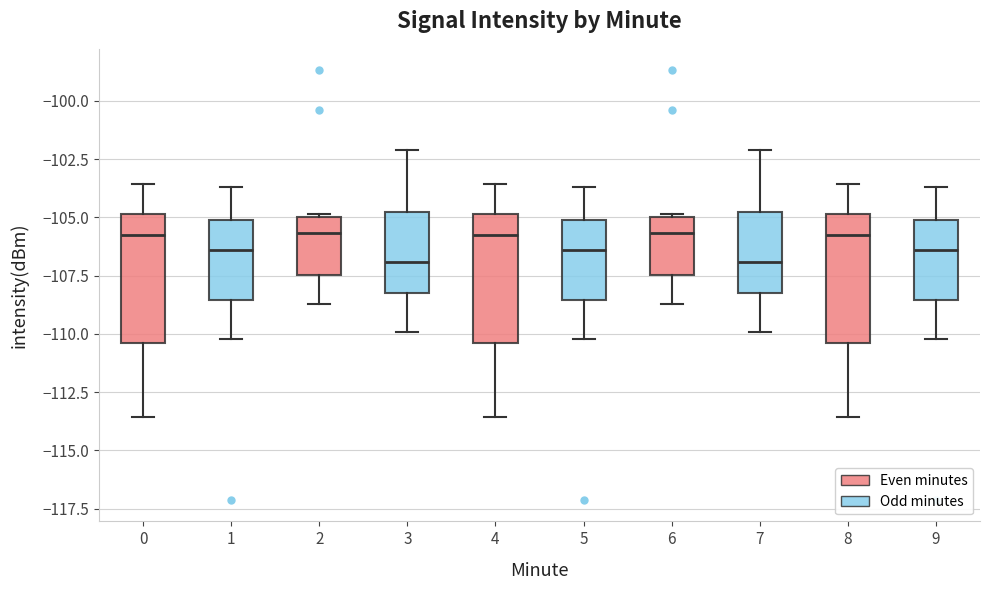

Where is the lower edge of the box at x = 4 on the y-axis? The values are not printed on the chart, so give them approximately, as read against the axis.

-110.5